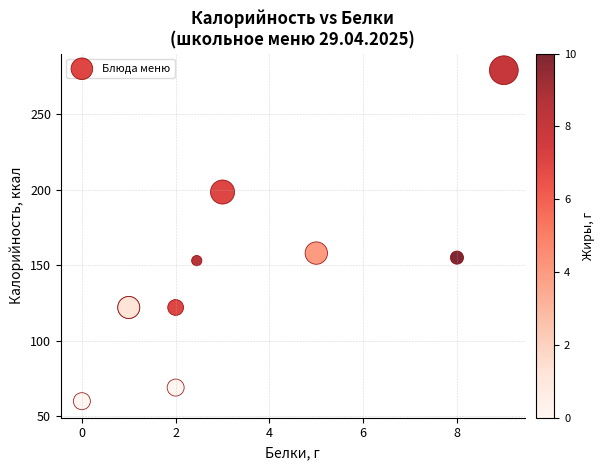

What Y value in the scatter plot is closest to 169?

158.0